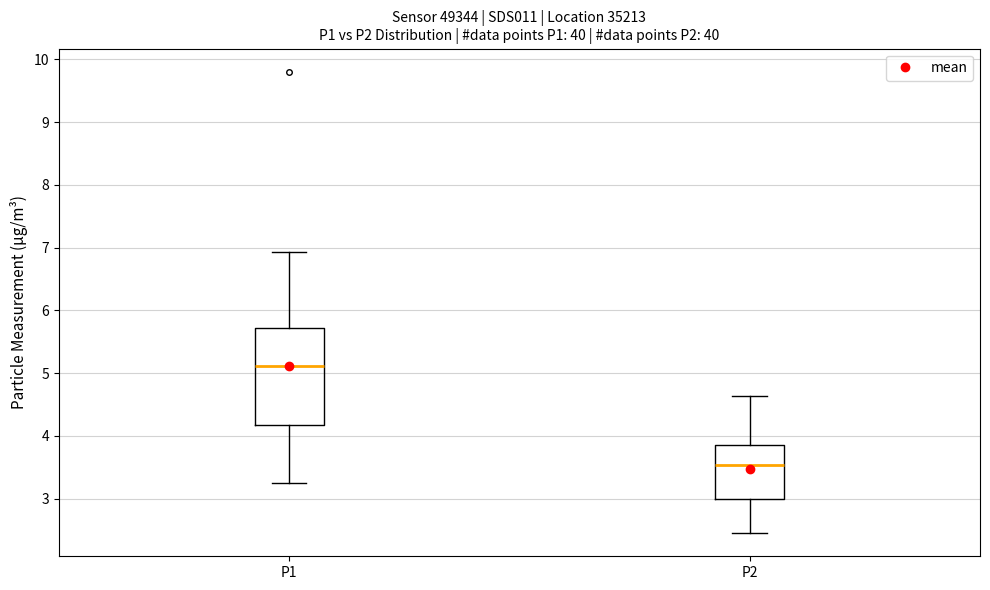

Which box's median line is the lowest?

P2